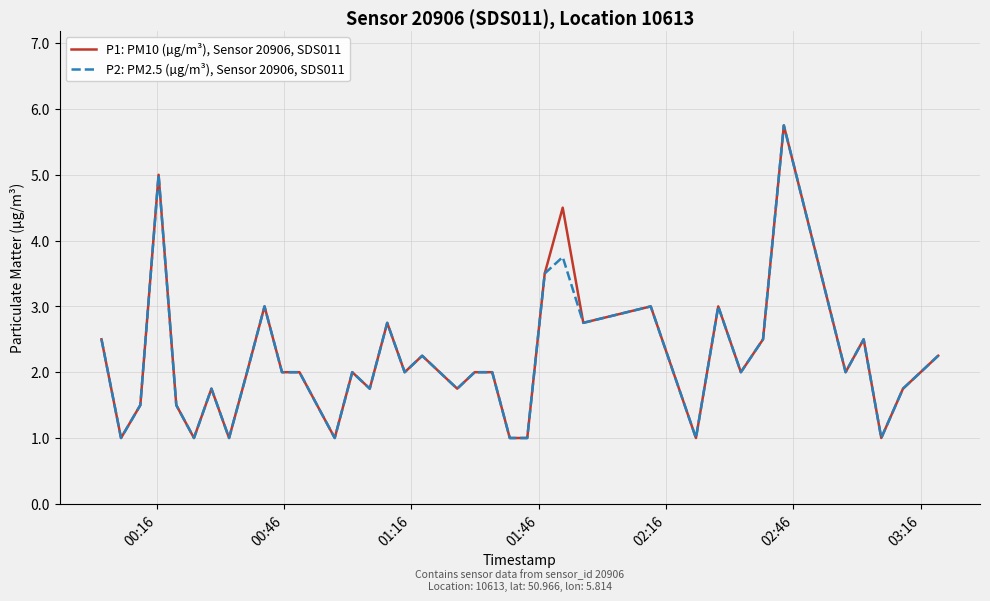

What is the smallest value displayed?

1.0